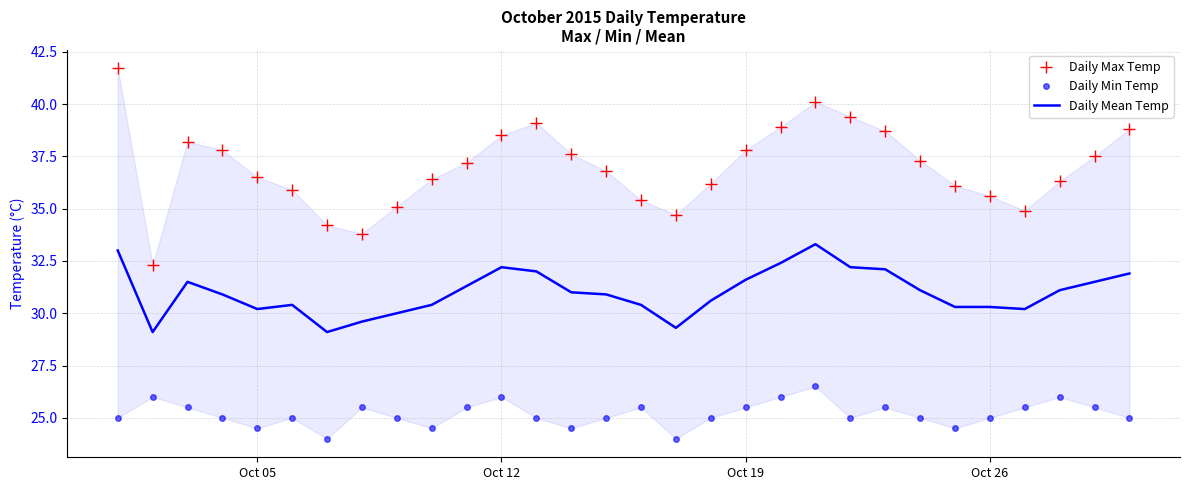

True or false: Daily Mean Temp has a value of 19.7 at Oct 26.

False